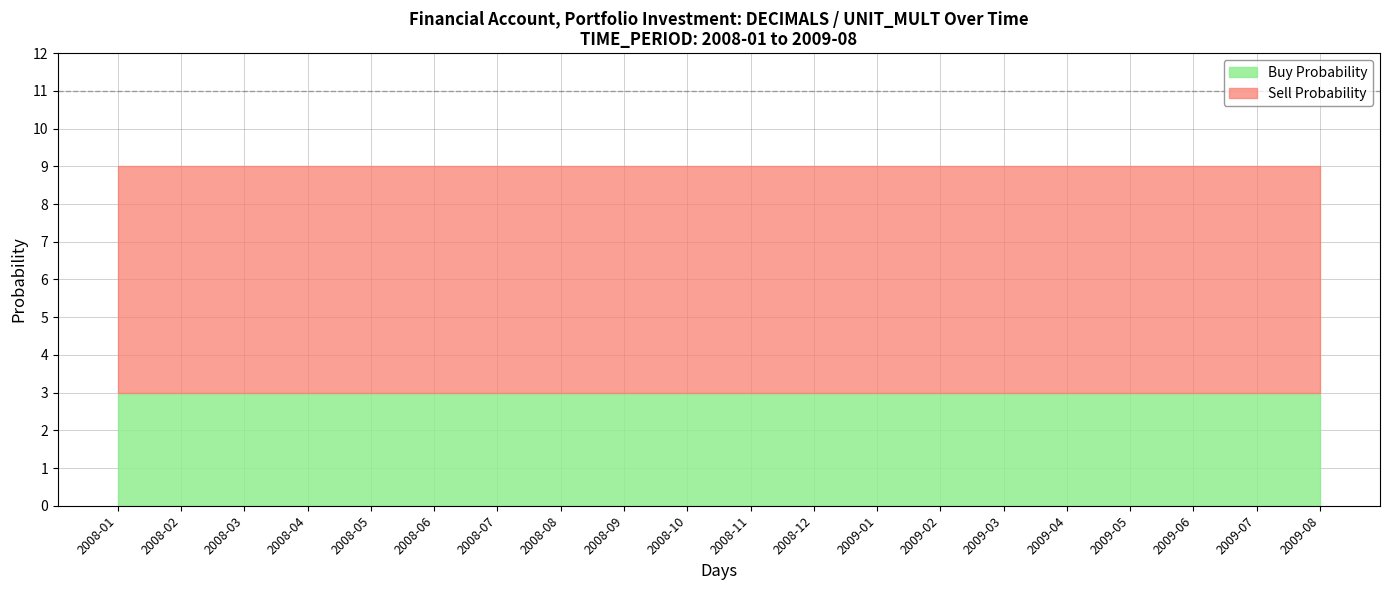

Reading left to right, transcribe all the data shown in this chart.

Buy Probability: 3	3	3	3	3	3	3	3	3	3	3	3	3	3	3	3	3	3	3	3
Sell Probability: 6	6	6	6	6	6	6	6	6	6	6	6	6	6	6	6	6	6	6	6